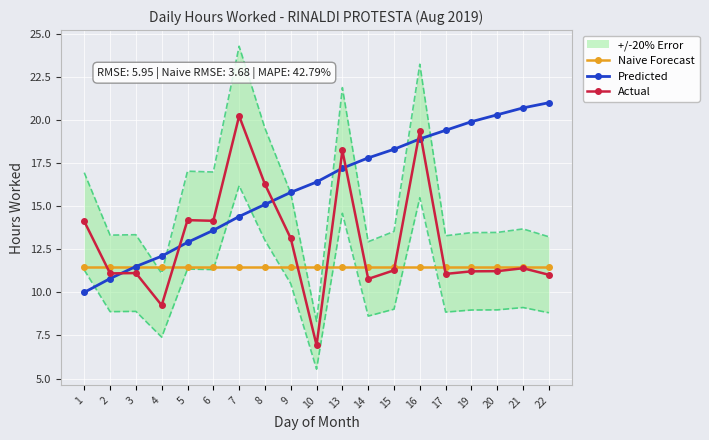

Read the Predicted value at 6.

13.6